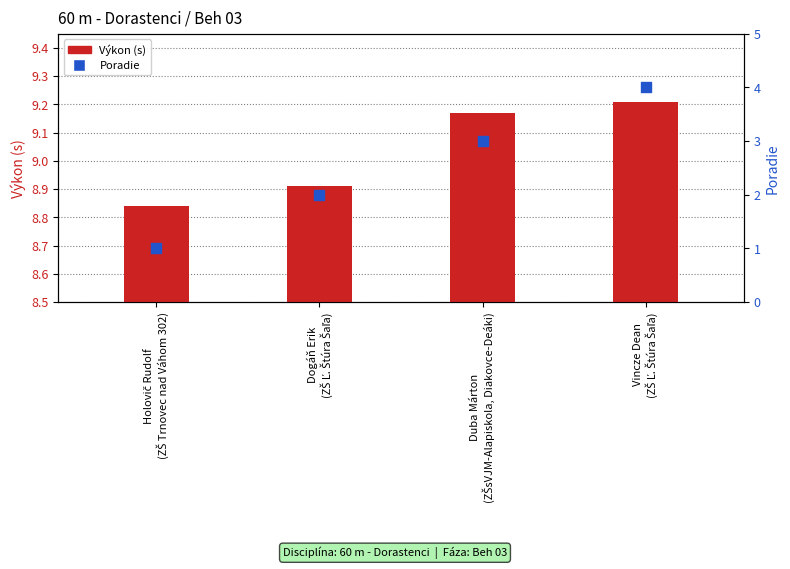

At which category is the sum across all series the highest?

Vincze Dean
(ZŠ Ľ. Štúra Šaľa)